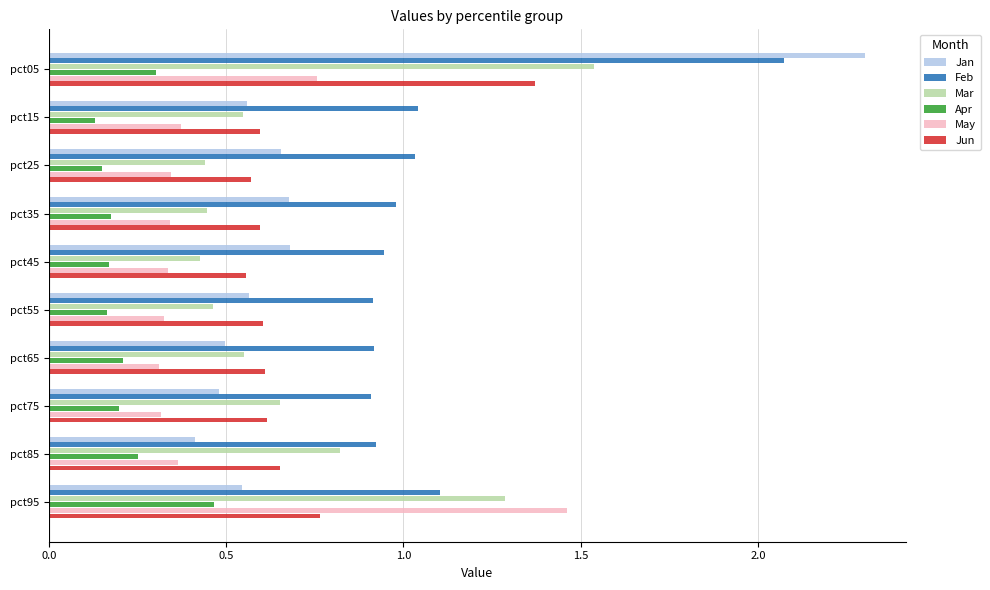

Is it true that Apr equals 0.2 at pct55?

True